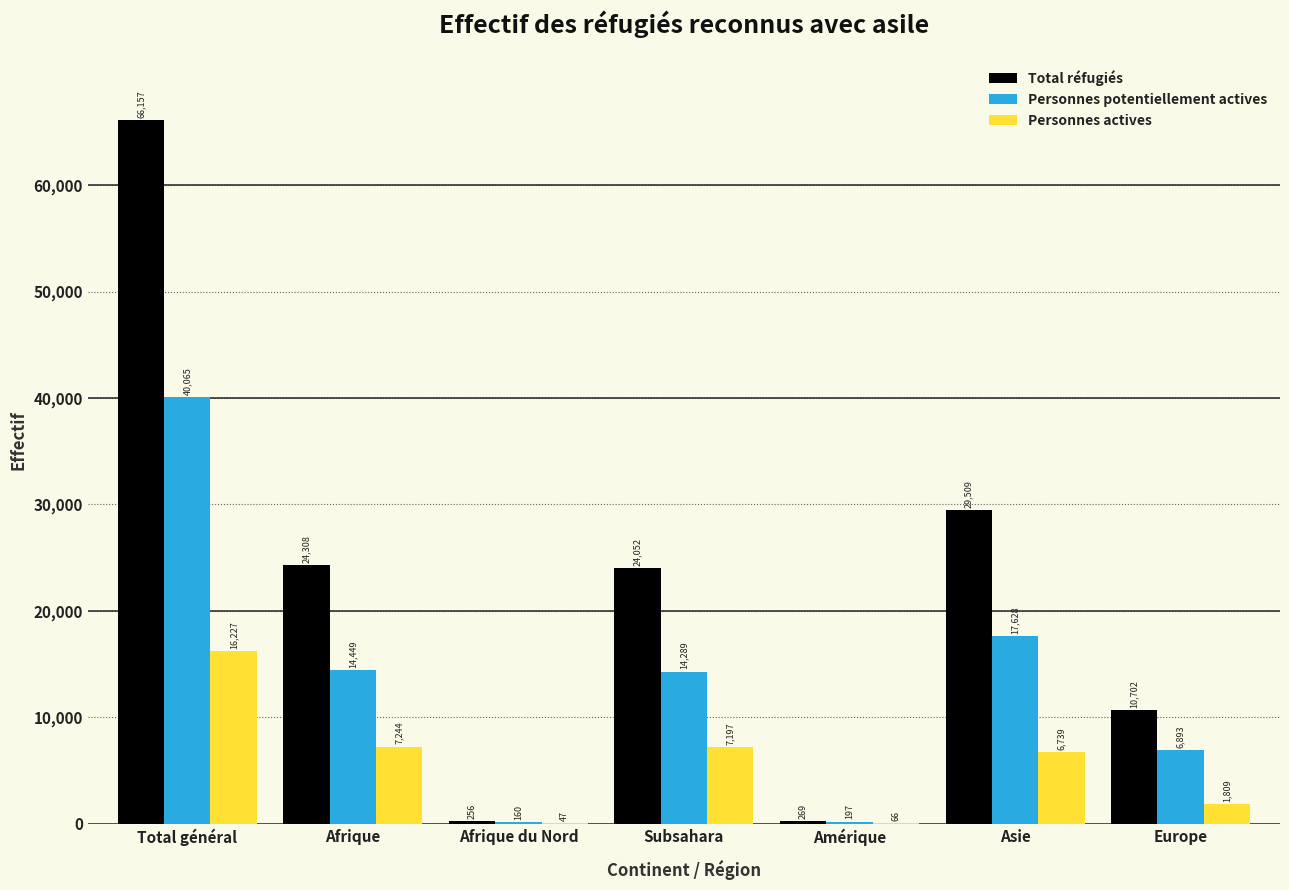

Reading right to left, list all the values displayed in this chart.

Total réfugiés: Europe=10702	Asie=29509	Amérique=269	Subsahara=24052	Afrique du Nord=256	Afrique=24308	Total général=66157
Personnes potentiellement actives: Europe=6893	Asie=17628	Amérique=197	Subsahara=14289	Afrique du Nord=160	Afrique=14449	Total général=40065
Personnes actives: Europe=1809	Asie=6739	Amérique=66	Subsahara=7197	Afrique du Nord=47	Afrique=7244	Total général=16227